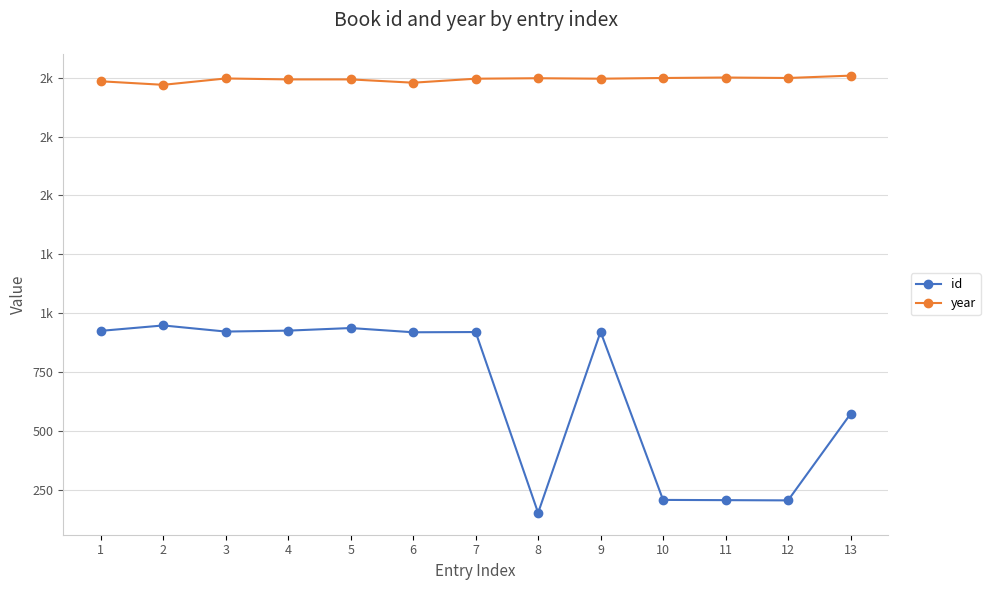

Does the chart have visible grid lines?

Yes